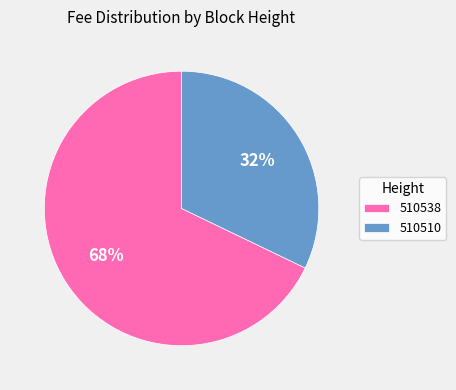

To the nearest percent, what is the difference between the largest and smallest slice percentages?

36%